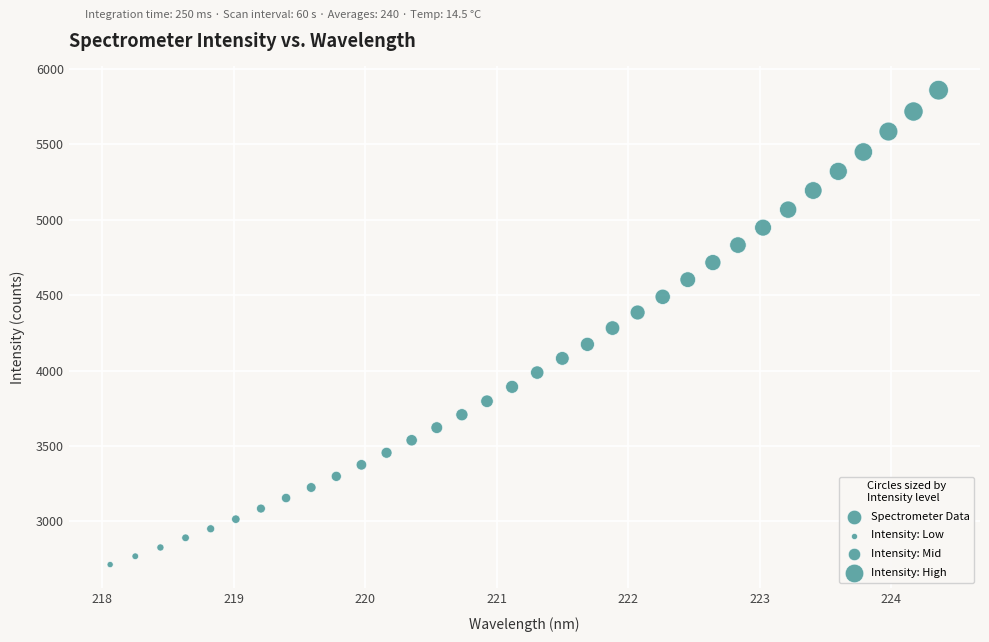

What is the range of X values (max minus min)?

6.3